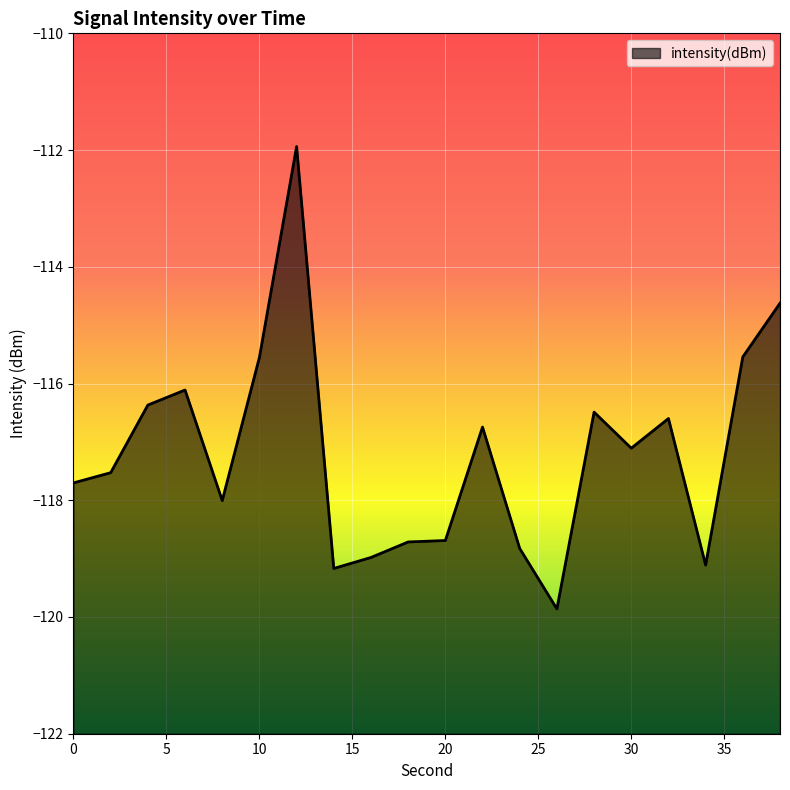

How many lines are shown in the chart?

1